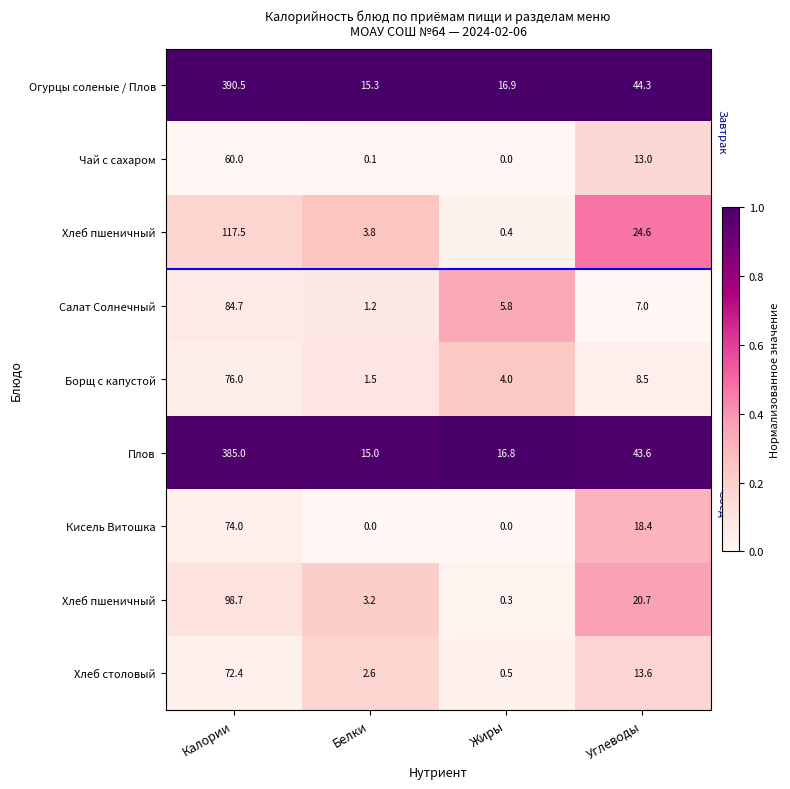

Between Калории and Углеводы, which is larger?

Калории